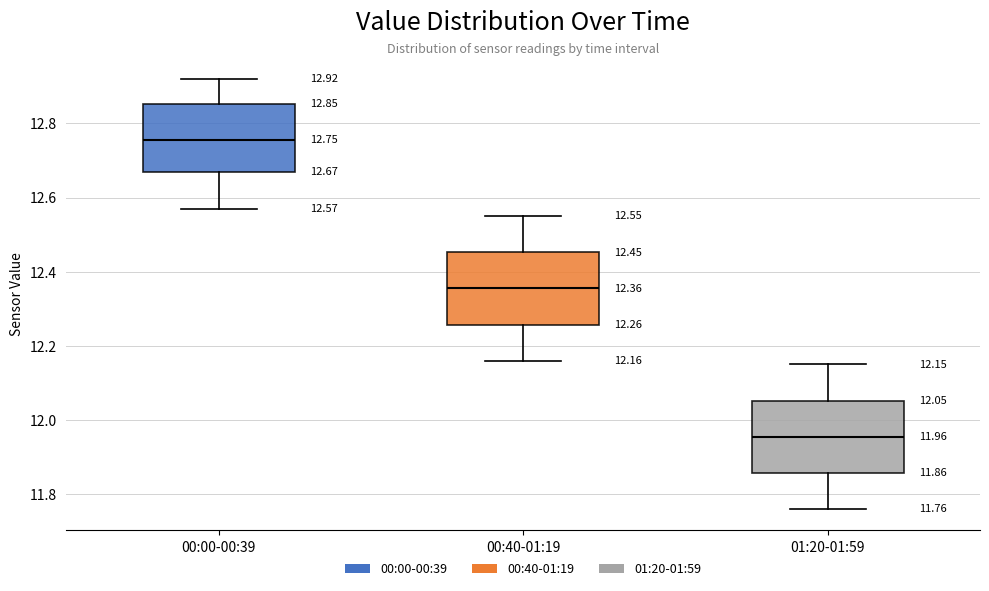

Which box has the lowest median line?

01:20-01:59